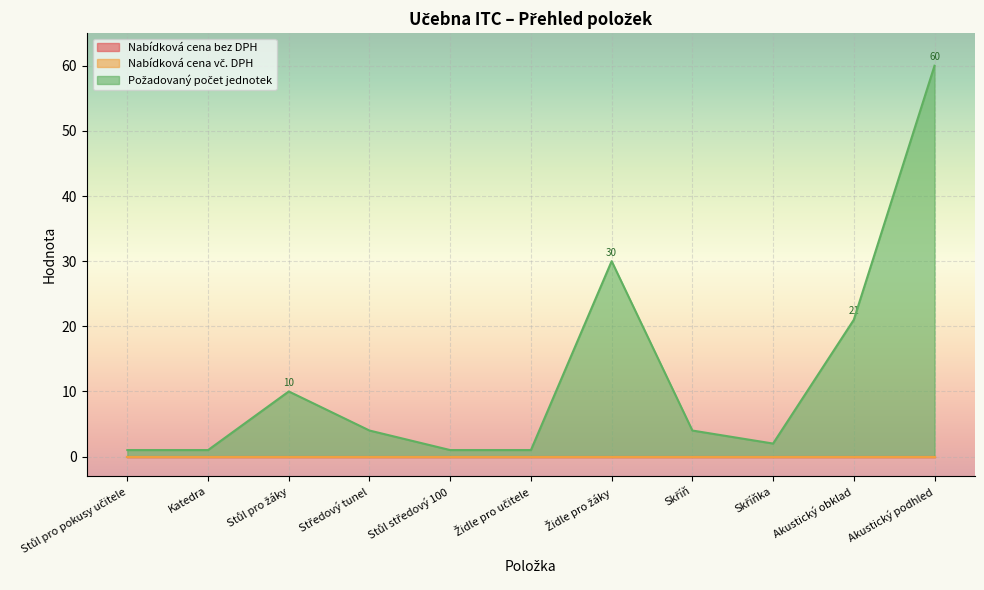

What is the difference between the highest and lowest values at Středový tunel?

4